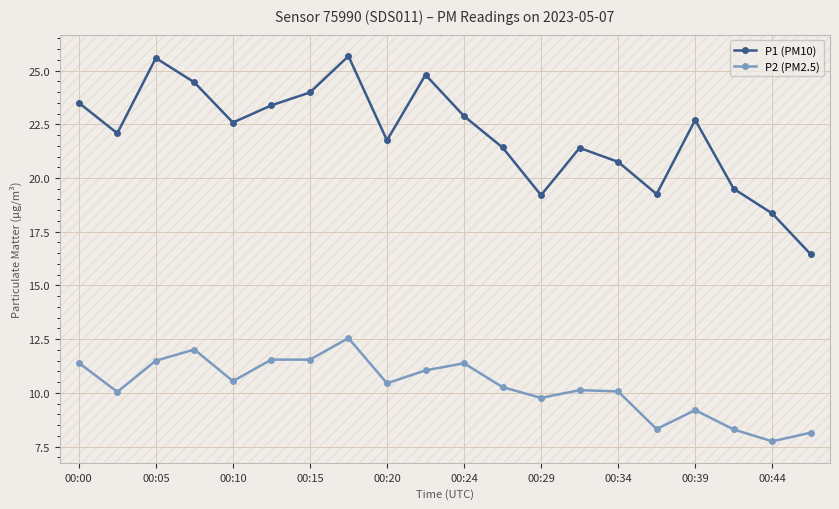

List the series in order of their peak value, lowest first.

P2 (PM2.5), P1 (PM10)